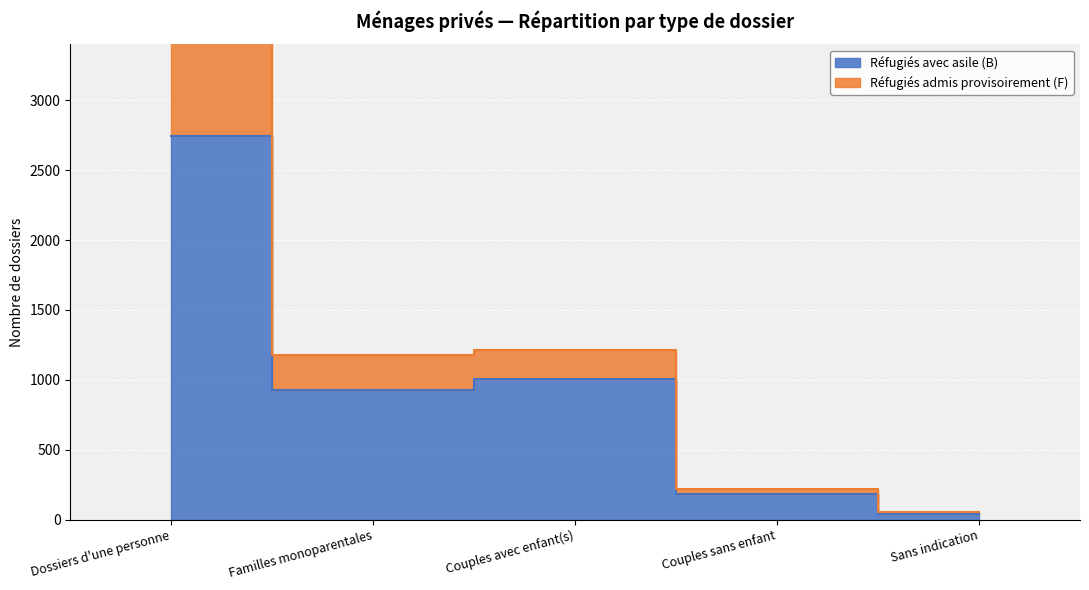

What is the average value of the Réfugiés admis provisoirement (F) series?

1330